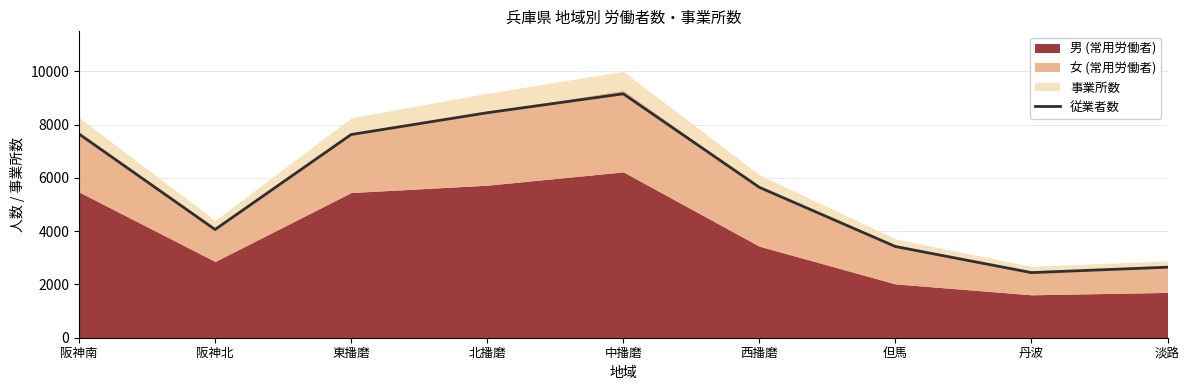

Reading left to right, list all the values displayed in this chart.

7645	4061	7624	8442	9153	5644	3423	2443	2647